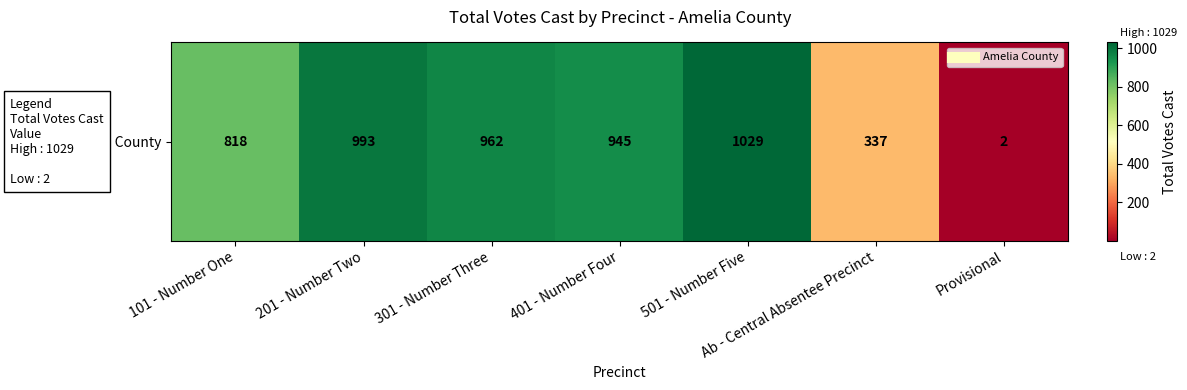

Which category has the highest value across all series?

501 - Number Five